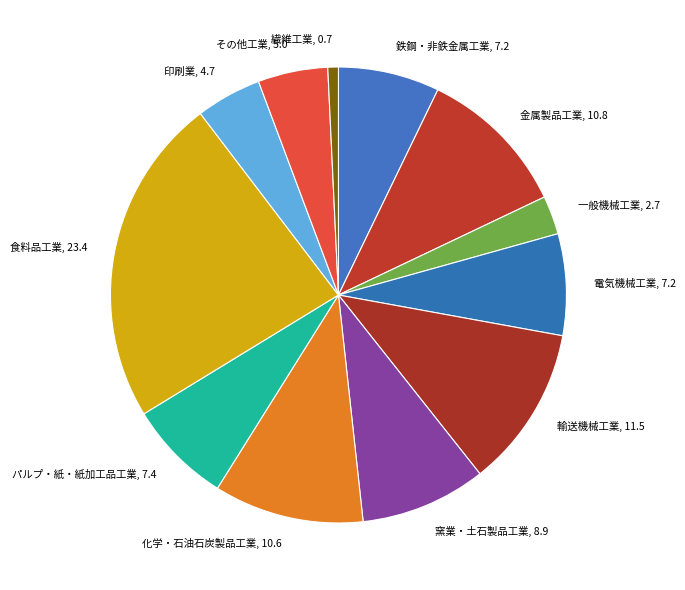

Do 一般機械工業 and パルプ・紙・紙加工品工業 together represent more than half of the pie?

No